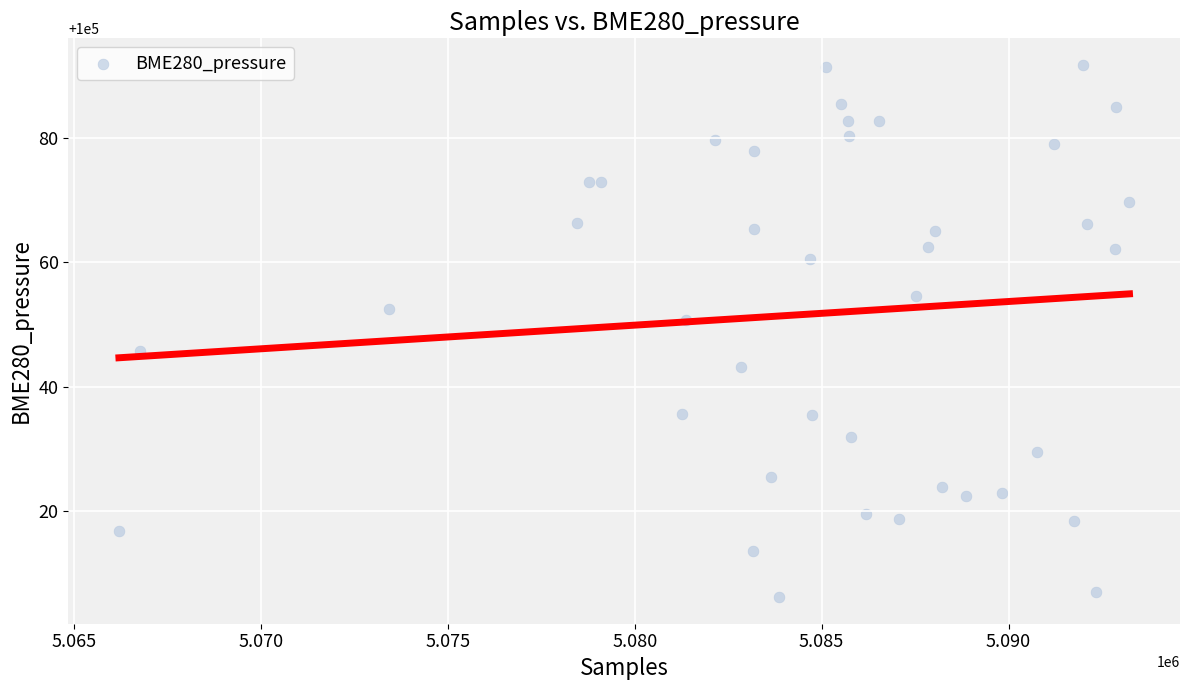

What is the range of Y values (max minus min)?

85.5